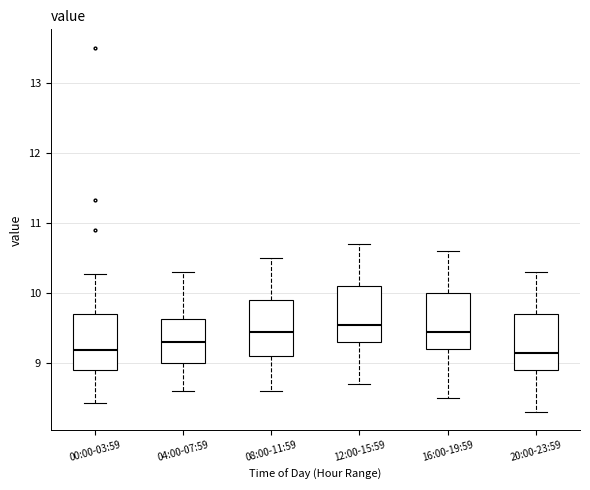

Reading left to right, transcribe this box plot: for each box, give where its median line is, the range the box spans, and where its two whiskers end, as read against the y-axis. The values are not printed on the chart, so give them approximately, as read against the axis.

00:00-03:59: median 9.2, box 8.9 to 9.7, whiskers 8.4 to 10.3
04:00-07:59: median 9.3, box 9.0 to 9.6, whiskers 8.6 to 10.3
08:00-11:59: median 9.5, box 9.1 to 9.9, whiskers 8.6 to 10.5
12:00-15:59: median 9.6, box 9.3 to 10.1, whiskers 8.7 to 10.7
16:00-19:59: median 9.5, box 9.2 to 10.0, whiskers 8.5 to 10.6
20:00-23:59: median 9.2, box 8.9 to 9.7, whiskers 8.3 to 10.3